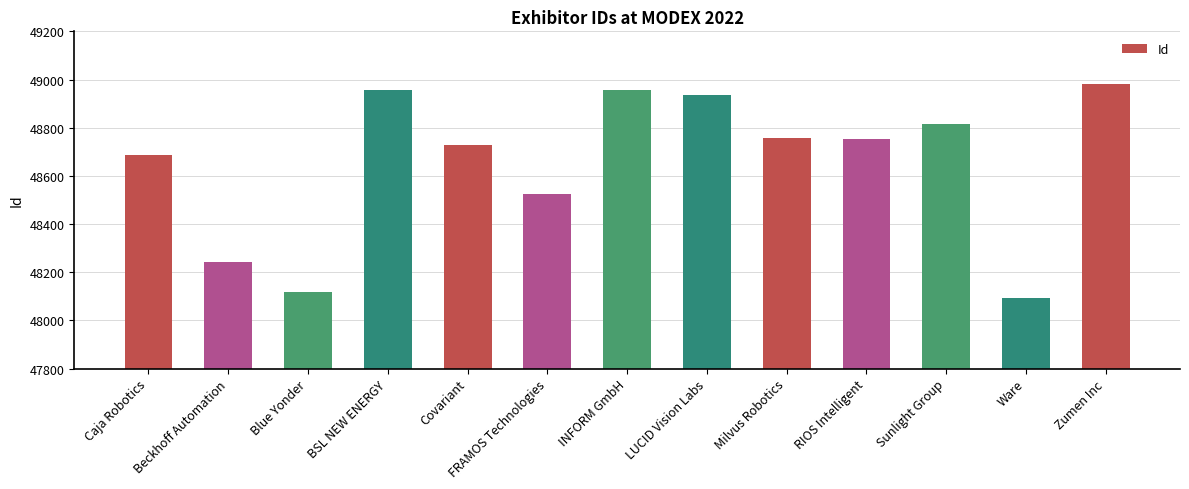

Which has a higher value, Ware or Beckhoff Automation?

Beckhoff Automation